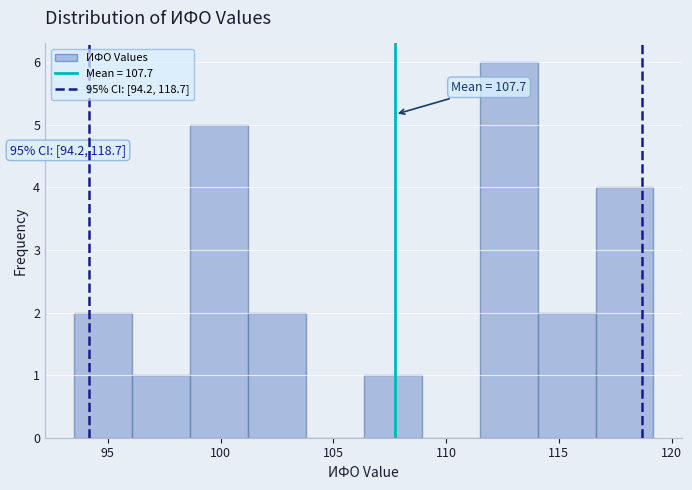

Which range on the x-axis has the tallest bar?

111.5 to 114.0